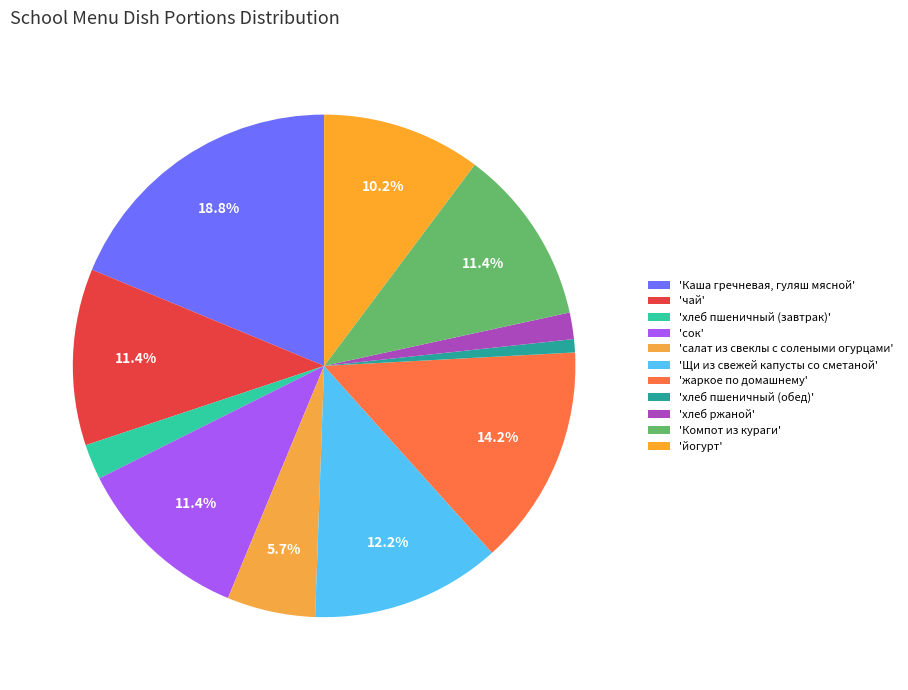

Count the number of slices in the pie.

11